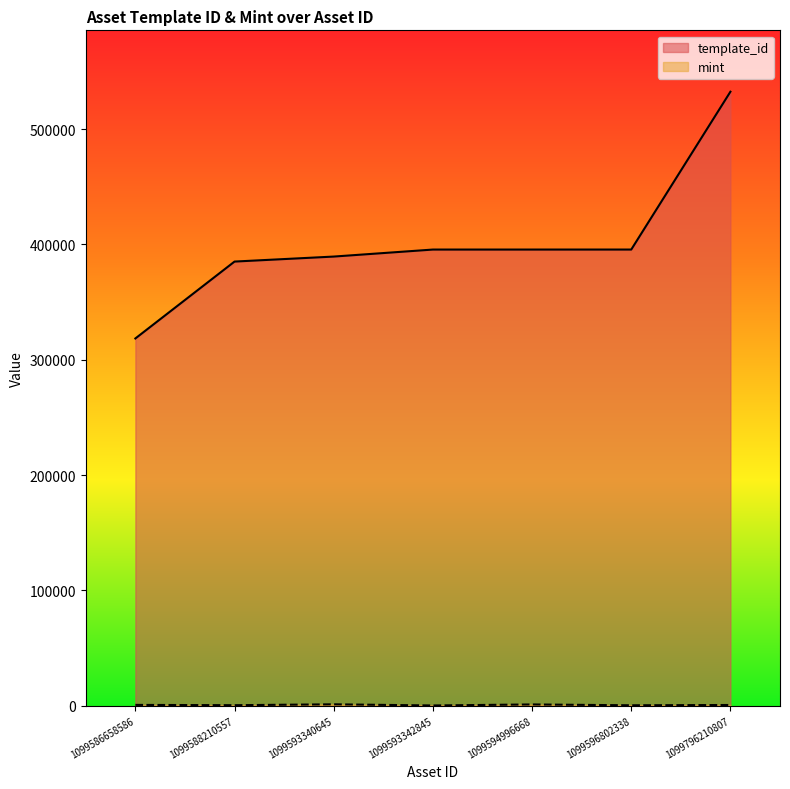

What is the value of the template_id point at the 3rd from the left?

389500